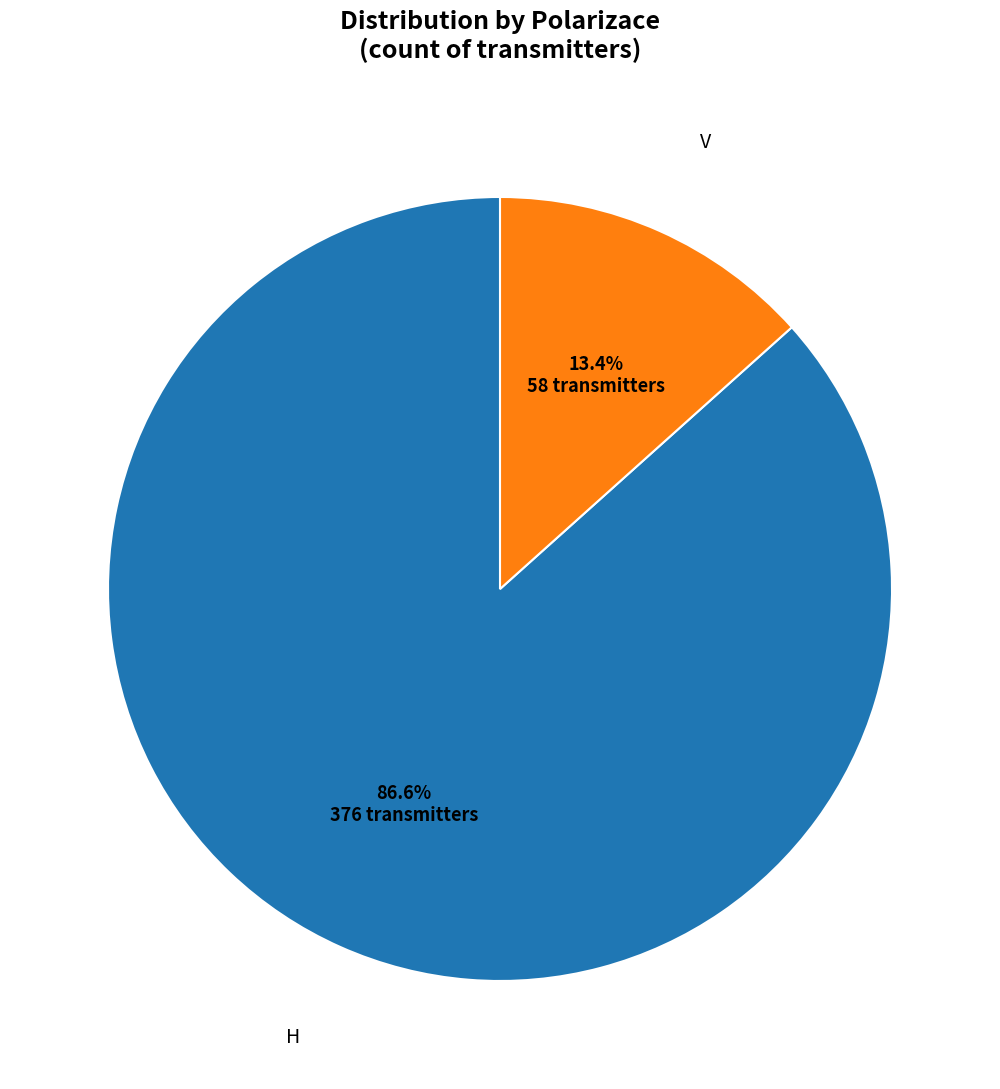

Does any single category account for the majority?

Yes